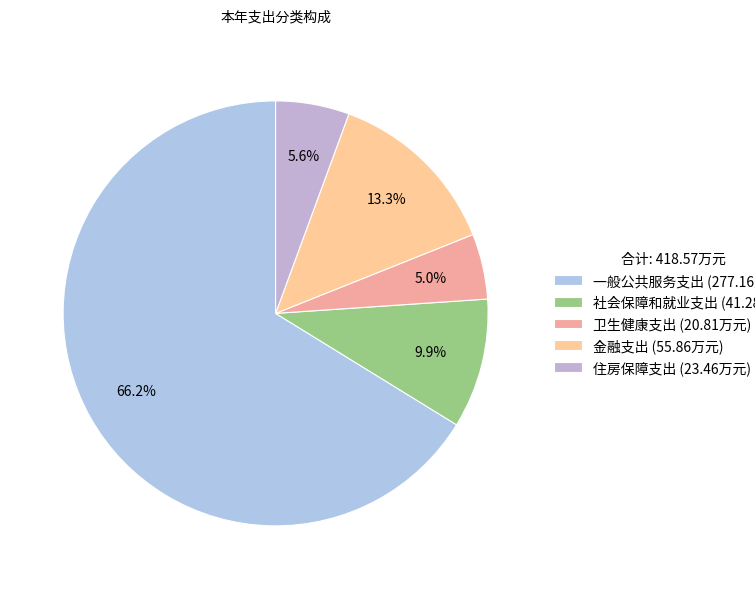

How many segments does this pie chart have?

5